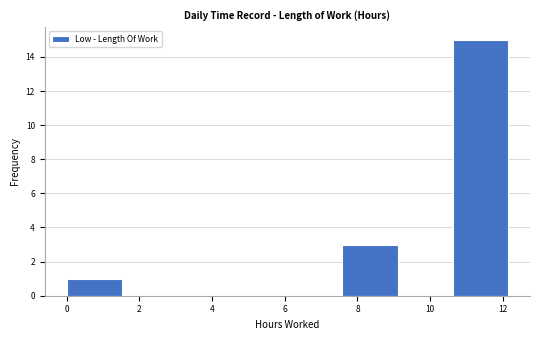

Reading left to right, transcribe this chart: for each bar, give the range it covers on the x-axis and its height. Neither the bar edges nor the heights are printed on the chart, so give them approximately, as read against the axes.

0.0 to 1.6: 1
1.6 to 3.0: 0
3.0 to 4.6: 0
4.6 to 6.0: 0
6.0 to 7.6: 0
7.6 to 9.2: 3
9.2 to 10.6: 0
10.6 to 12.2: 15